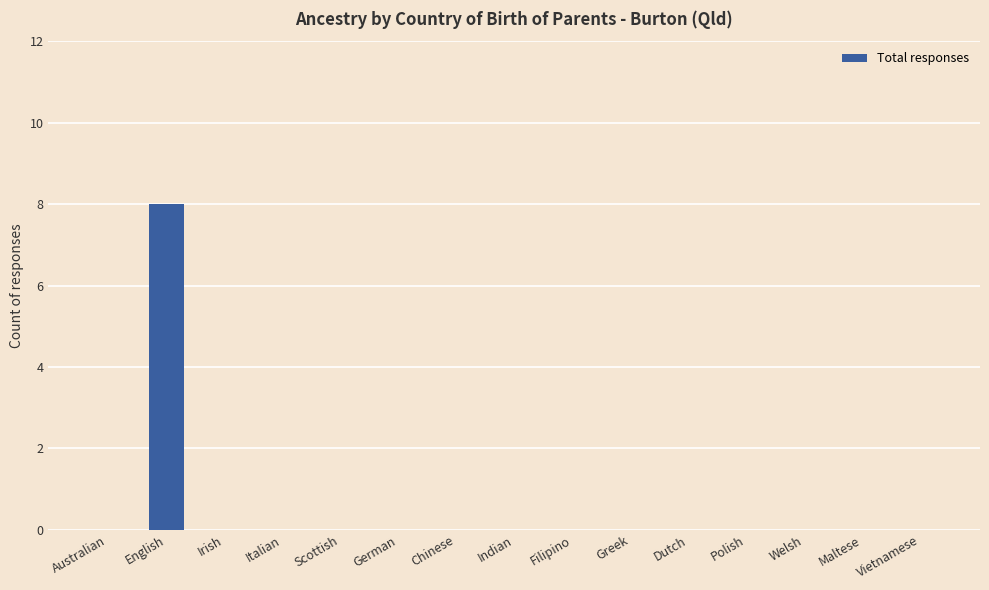

Is it true that the value at Chinese is -3?

False